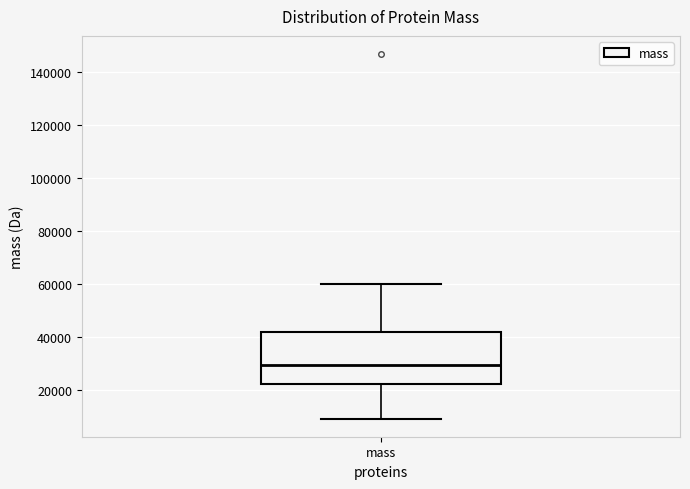

Where is the upper edge of the box for mass on the y-axis? The values are not printed on the chart, so give them approximately, as read against the axis.

42000